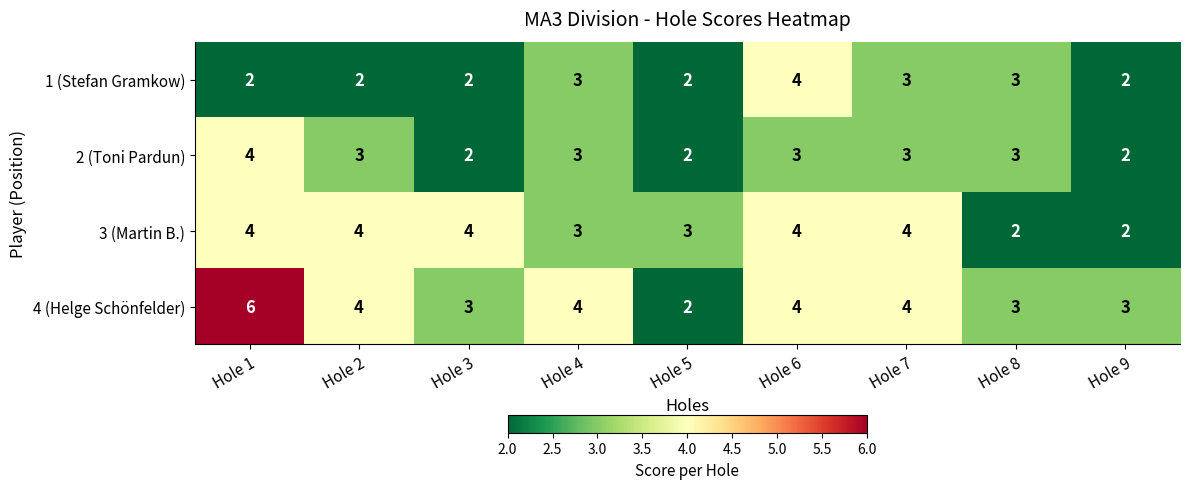

Which series has the largest total across all categories?

4 (Helge Schönfelder)